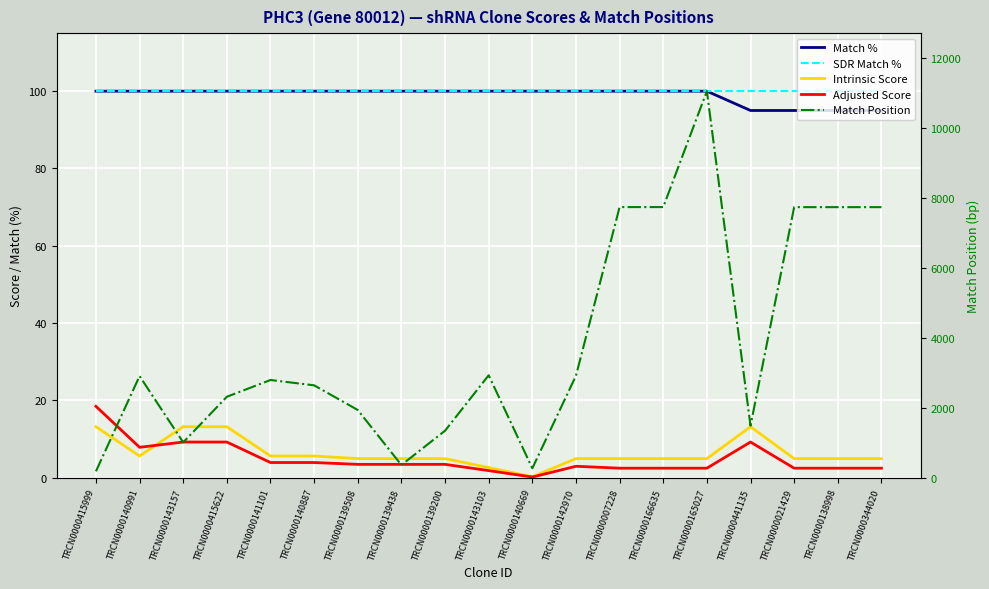

True or false: Match % and Adjusted Score intersect in this chart.

False